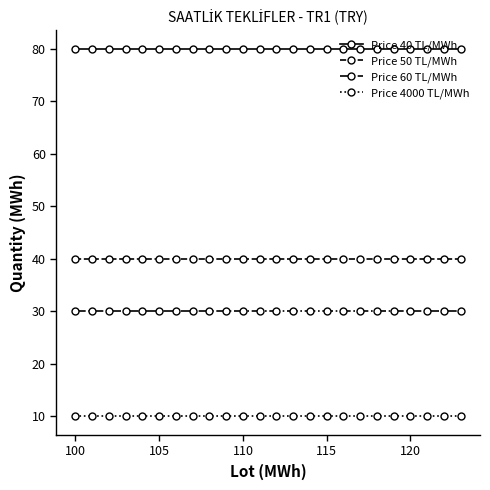

At how many categories does at least one series exceed 67?

24